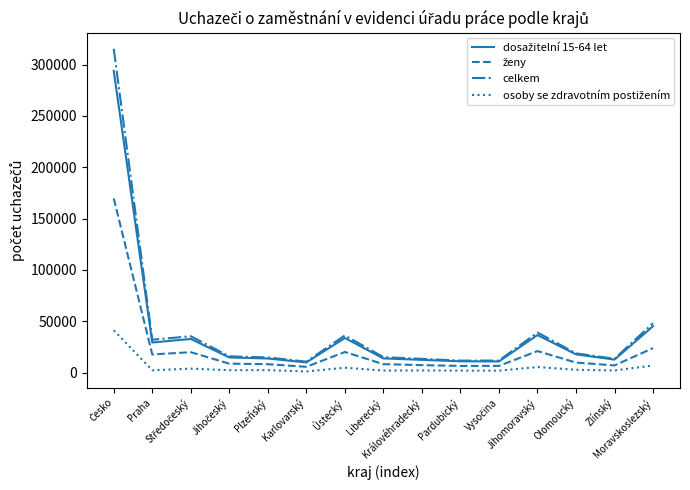

Which series has the largest range (max minus min)?

celkem